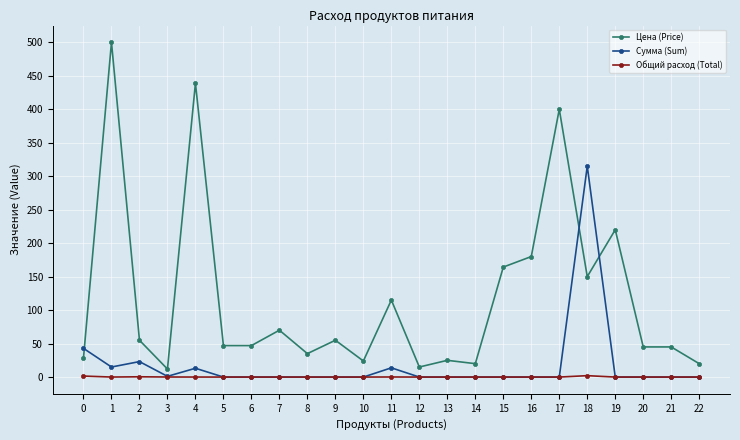

Is it true that Сумма (Sum) equals -133.7 at 8?

False